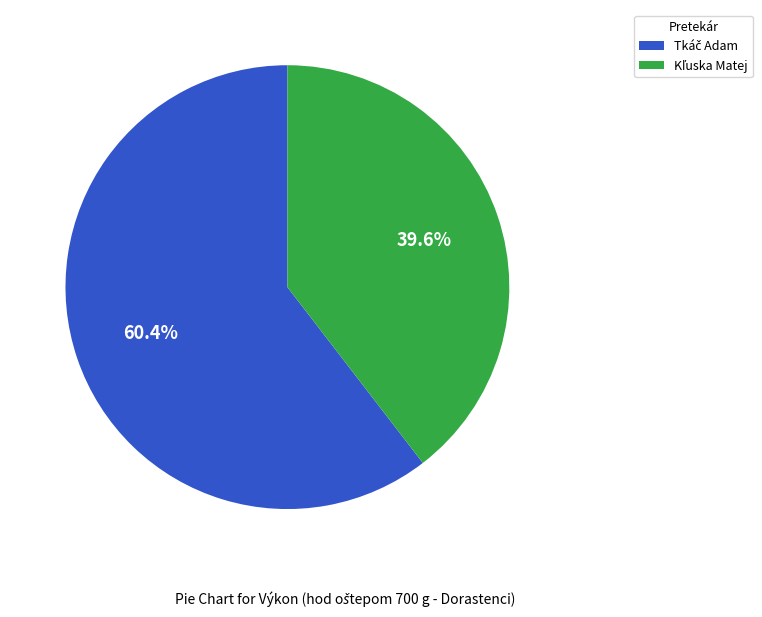

Does any single category account for the majority?

Yes